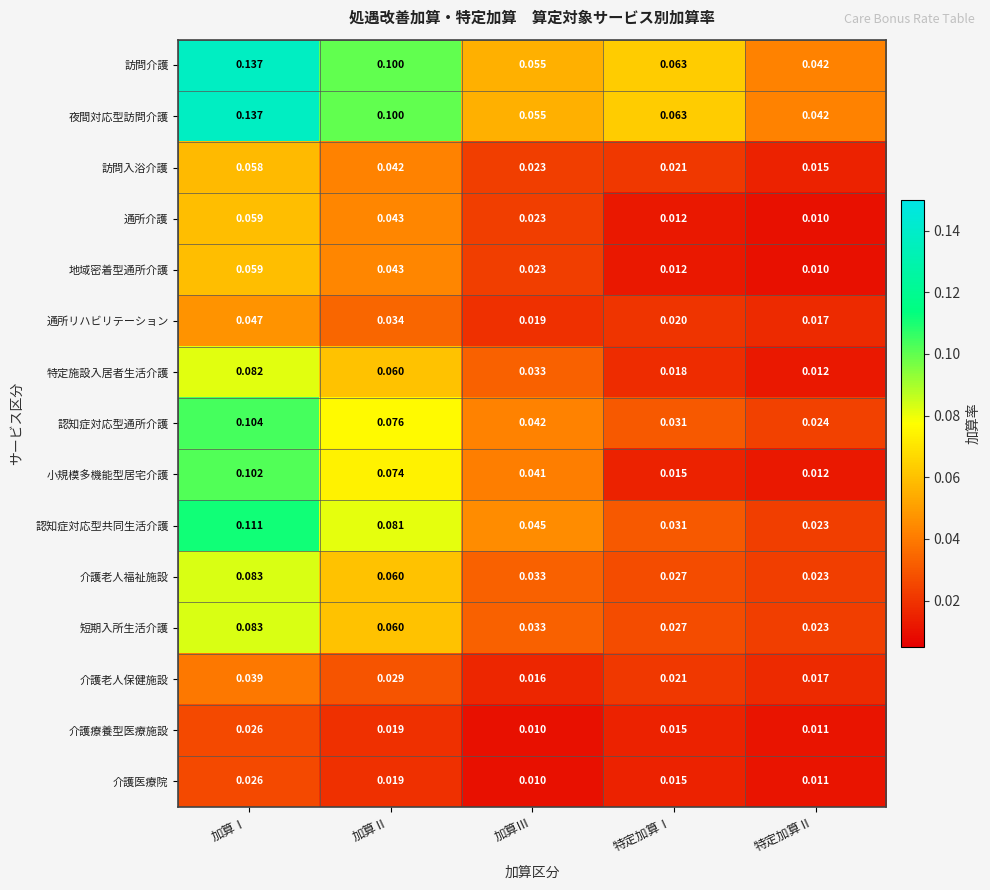

Where is 通所介護 nearest to the value 0?

特定加算Ⅱ